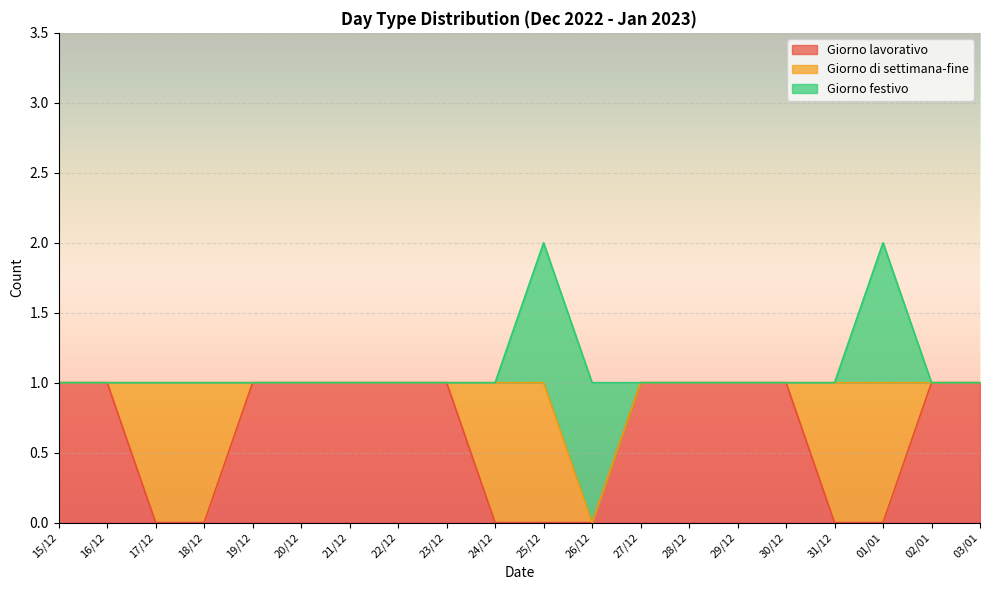

The Giorno di settimana-fine series shows 1 at 24/12. True or false?

True